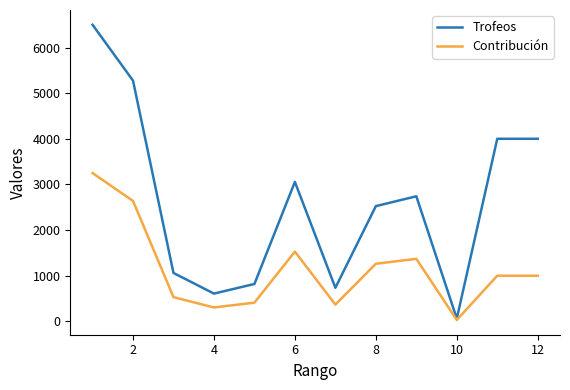

True or false: Trofeos has more than 0 points higher than both neighbors.

True